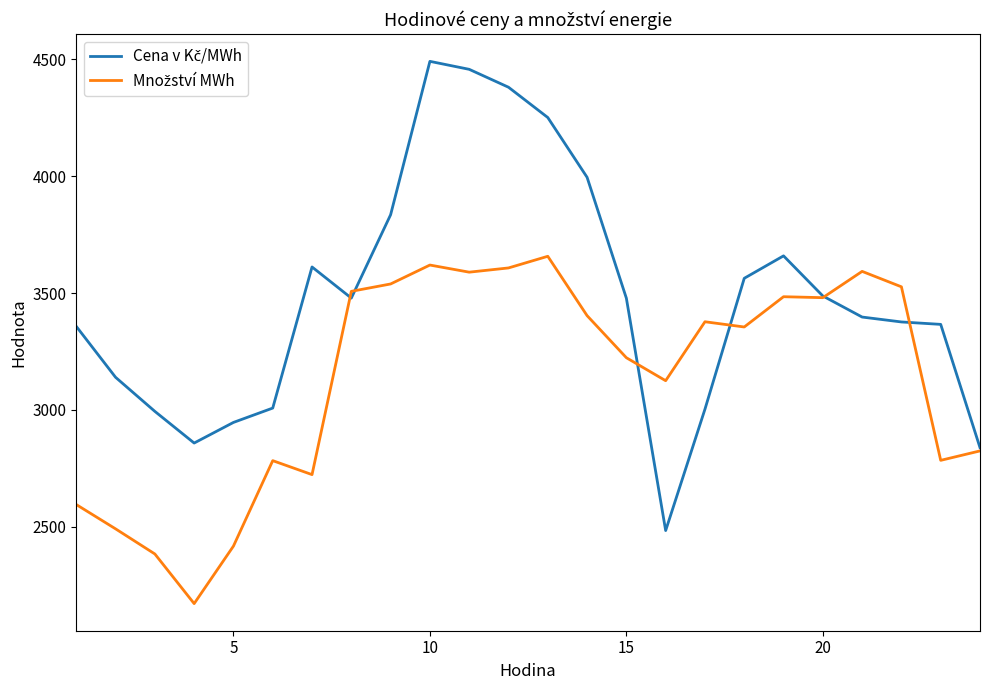

What is the maximum value shown in the chart?

4492.0